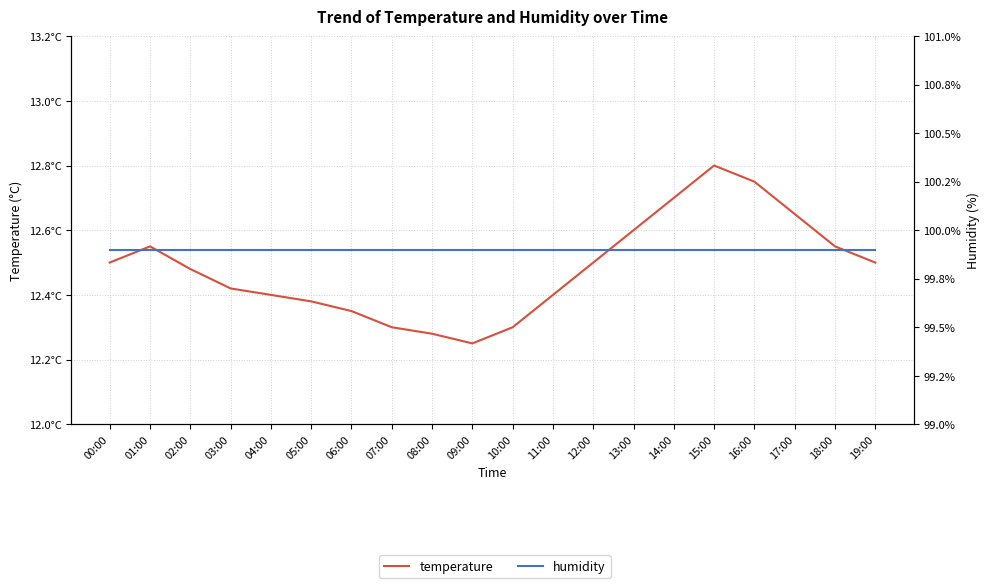

At which category does temperature reach its first local peak?

01:00